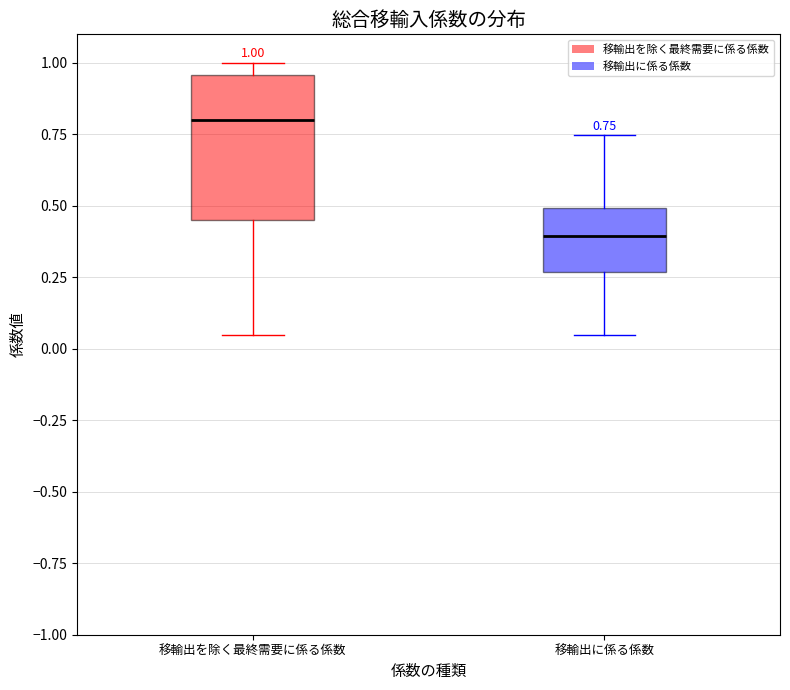

Which box has the lowest median line?

移輸出に係る係数